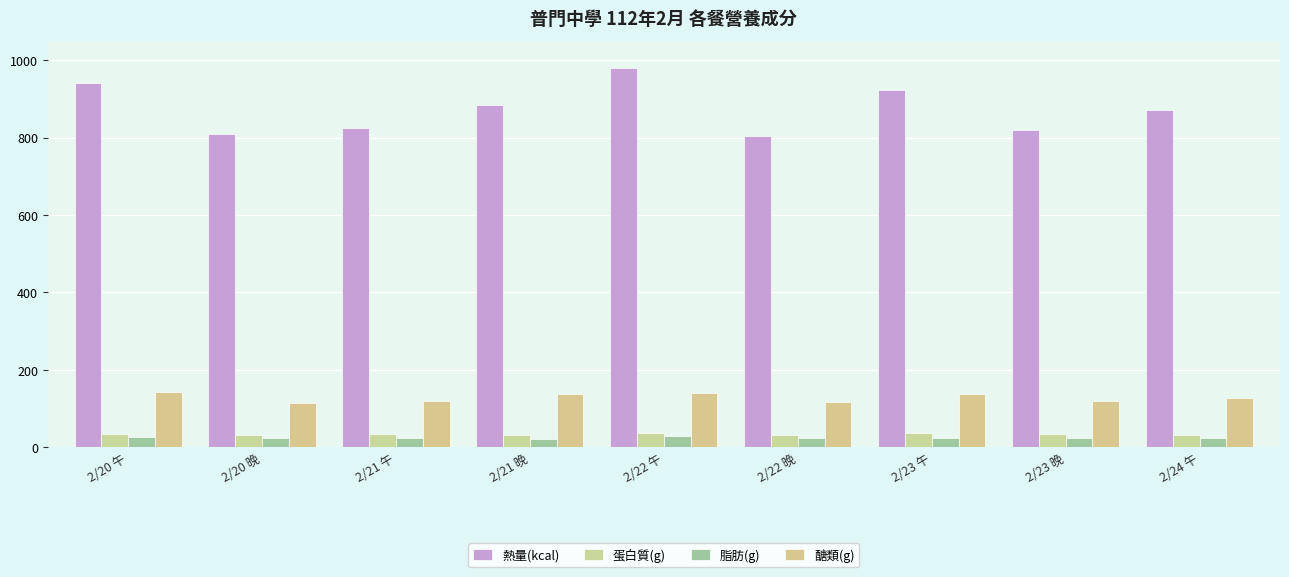

What is the sum of all 醣類(g) values?

1158.0